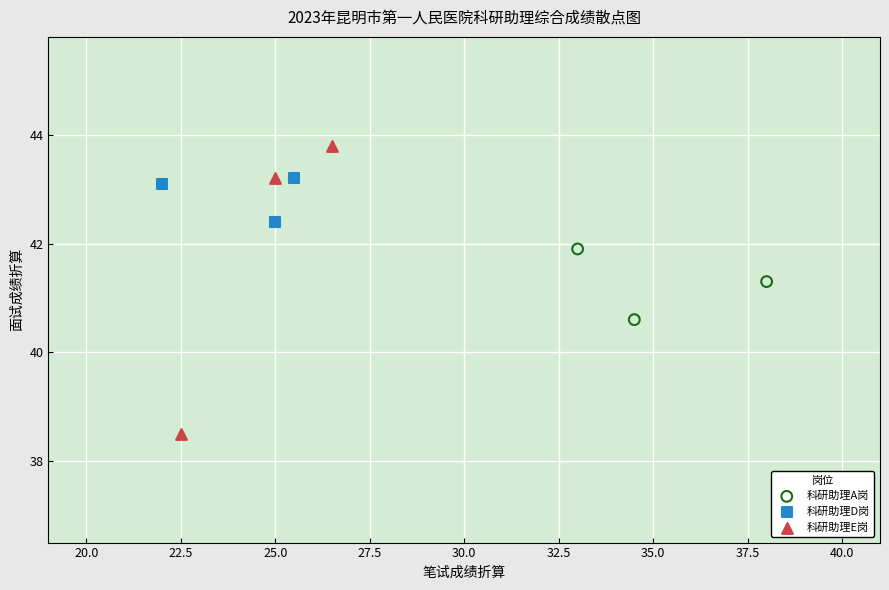

What are all the series names shown in the legend?

科研助理A岗, 科研助理D岗, 科研助理E岗